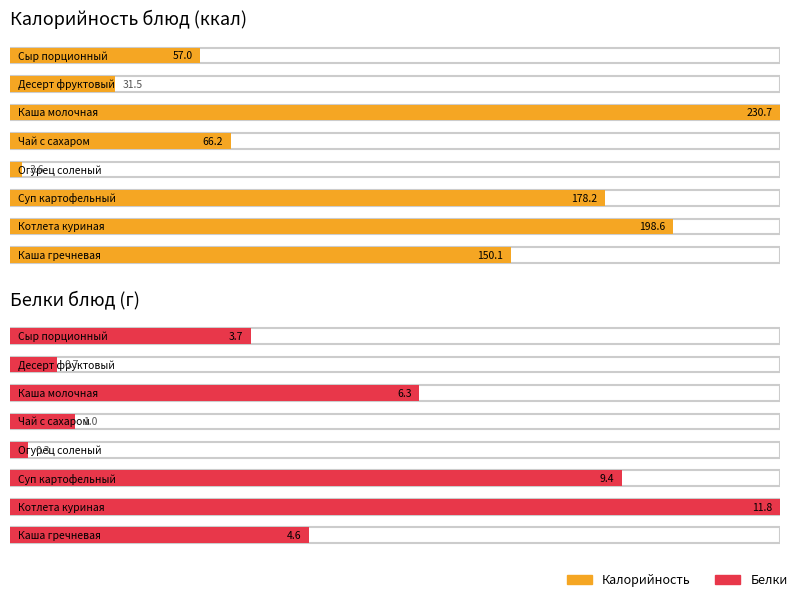

At which label is Белки closest to 5?

Каша гречневая